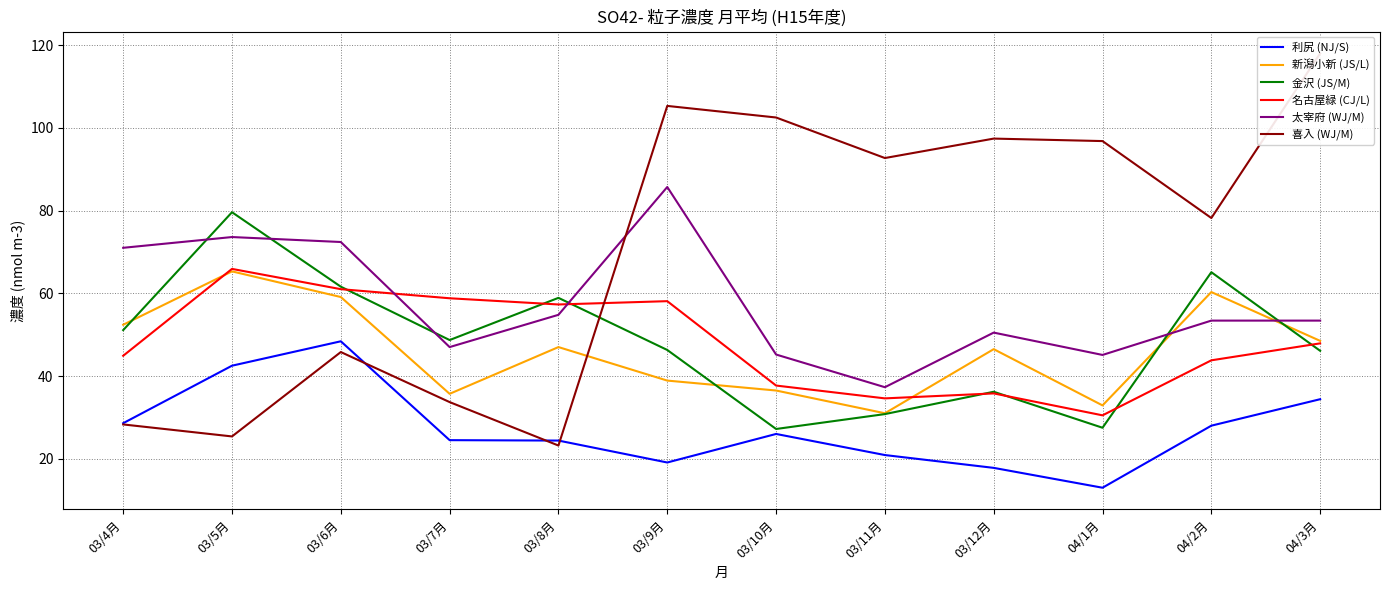

At which label does 金沢 (JS/M) first exceed 48?

03/4月